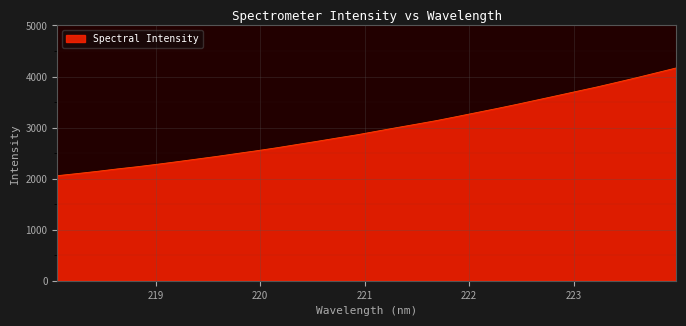

What is the smallest value displayed?

2057.5